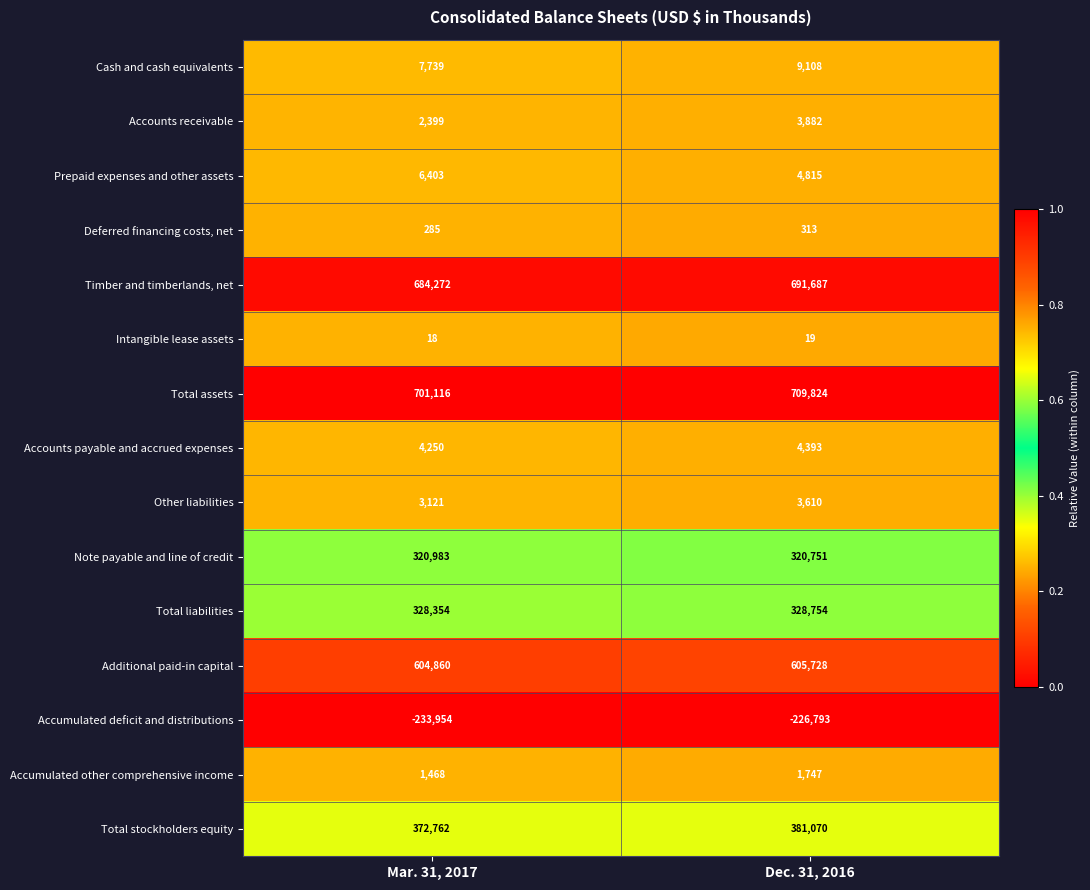

Reading left to right, transcribe all the data shown in this chart.

Cash and cash equivalents: Mar. 31, 2017=7739	Dec. 31, 2016=9108
Accounts receivable: Mar. 31, 2017=2399	Dec. 31, 2016=3882
Prepaid expenses and other assets: Mar. 31, 2017=6403	Dec. 31, 2016=4815
Deferred financing costs, net: Mar. 31, 2017=285	Dec. 31, 2016=313
Timber and timberlands, net: Mar. 31, 2017=684272	Dec. 31, 2016=691687
Intangible lease assets: Mar. 31, 2017=18	Dec. 31, 2016=19
Total assets: Mar. 31, 2017=701116	Dec. 31, 2016=709824
Accounts payable and accrued expenses: Mar. 31, 2017=4250	Dec. 31, 2016=4393
Other liabilities: Mar. 31, 2017=3121	Dec. 31, 2016=3610
Note payable and line of credit: Mar. 31, 2017=320983	Dec. 31, 2016=320751
Total liabilities: Mar. 31, 2017=328354	Dec. 31, 2016=328754
Additional paid-in capital: Mar. 31, 2017=604860	Dec. 31, 2016=605728
Accumulated deficit and distributions: Mar. 31, 2017=-233954	Dec. 31, 2016=-226793
Accumulated other comprehensive income: Mar. 31, 2017=1468	Dec. 31, 2016=1747
Total stockholders equity: Mar. 31, 2017=372762	Dec. 31, 2016=381070